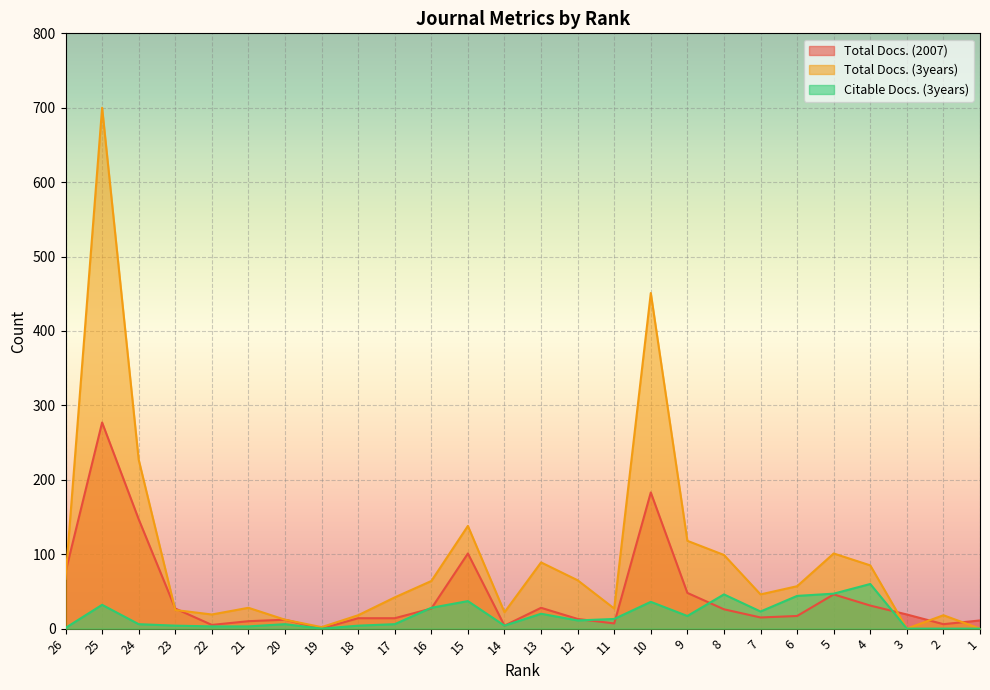

At which category does Total Docs. (2007) reach its first local peak?

25